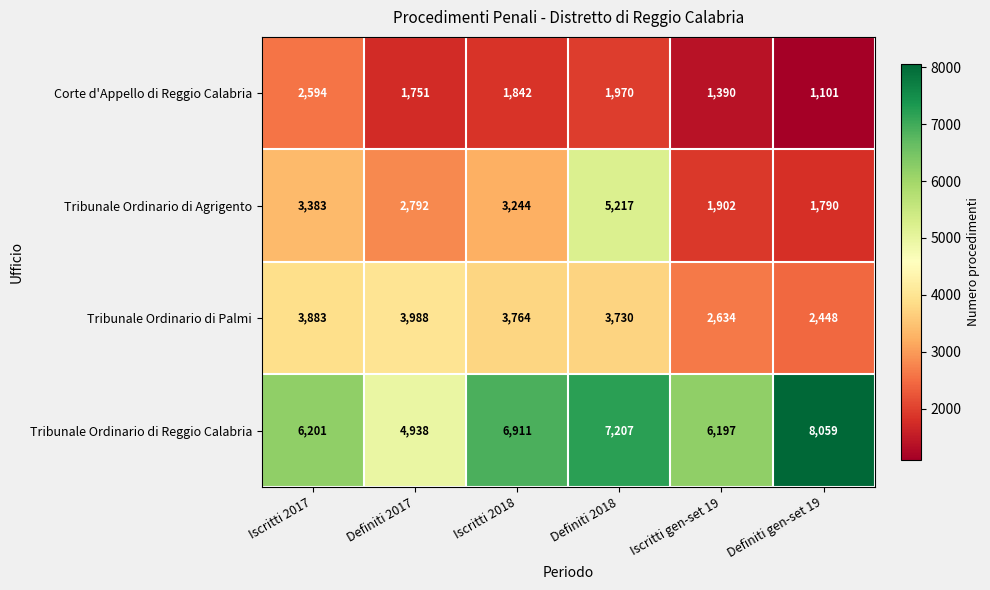

At Definiti 2018, list the series in order from smallest to largest.

Corte d'Appello di Reggio Calabria, Tribunale Ordinario di Palmi, Tribunale Ordinario di Agrigento, Tribunale Ordinario di Reggio Calabria